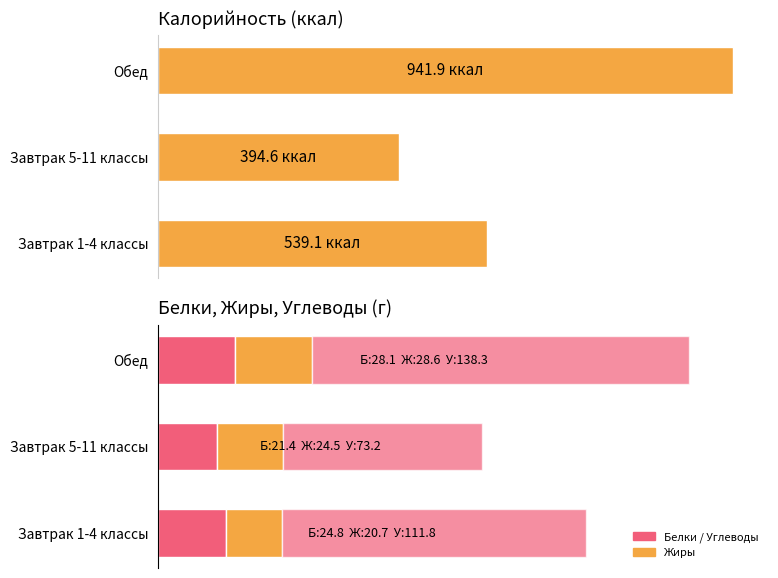

The value of Белки at 400 is 18.2. True or false?

False